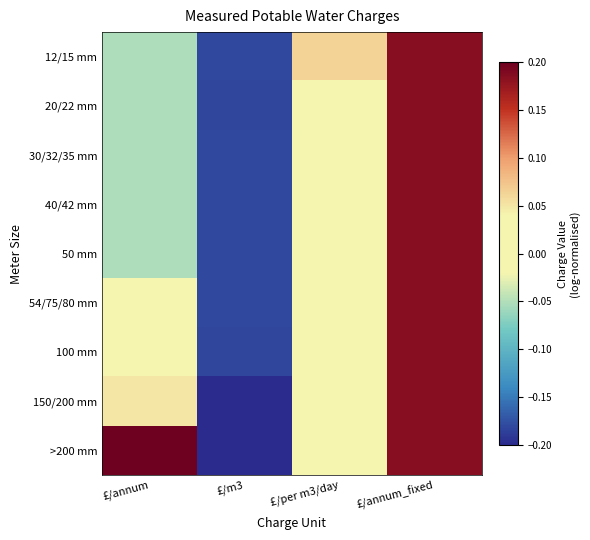

Reading left to right, what are all the values shown in this chart?

12/15 mm: £/annum=-0.1	£/m3=-0.2	£/per m3/day=0.1	£/annum_fixed=0.2
20/22 mm: £/annum=-0.1	£/m3=-0.2	£/per m3/day=-0.0	£/annum_fixed=0.2
30/32/35 mm: £/annum=-0.1	£/m3=-0.2	£/per m3/day=-0.0	£/annum_fixed=0.2
40/42 mm: £/annum=-0.1	£/m3=-0.2	£/per m3/day=-0.0	£/annum_fixed=0.2
50 mm: £/annum=-0.1	£/m3=-0.2	£/per m3/day=-0.0	£/annum_fixed=0.2
54/75/80 mm: £/annum=0.0	£/m3=-0.2	£/per m3/day=-0.0	£/annum_fixed=0.2
100 mm: £/annum=0.0	£/m3=-0.2	£/per m3/day=-0.0	£/annum_fixed=0.2
150/200 mm: £/annum=0.0	£/m3=-0.2	£/per m3/day=0.0	£/annum_fixed=0.2
>200 mm: £/annum=0.2	£/m3=-0.2	£/per m3/day=0.0	£/annum_fixed=0.2